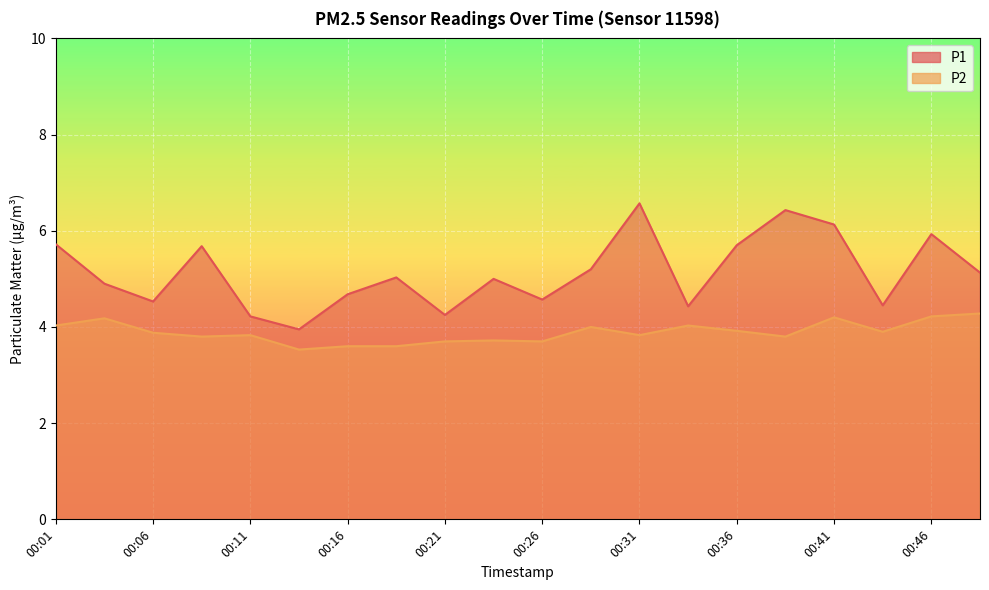

The P2 series shows 6.2 at 00:13. True or false?

False